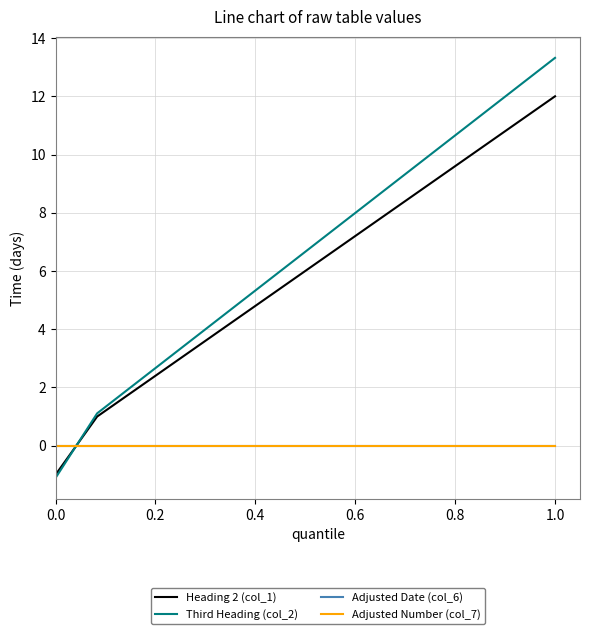

Does the chart display data point markers on the line(s)?

No